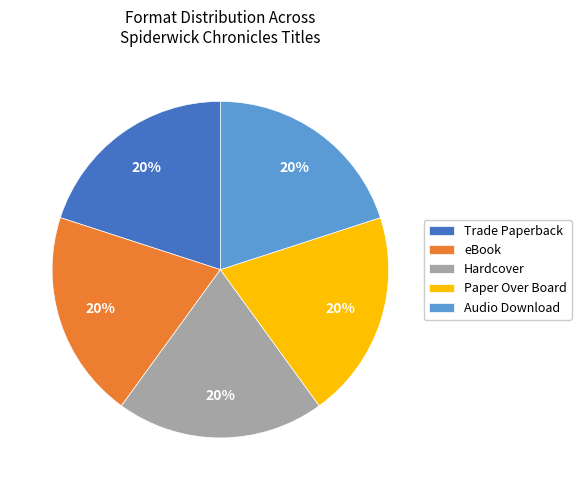

Do eBook and Paper Over Board together represent more than half of the pie?

No